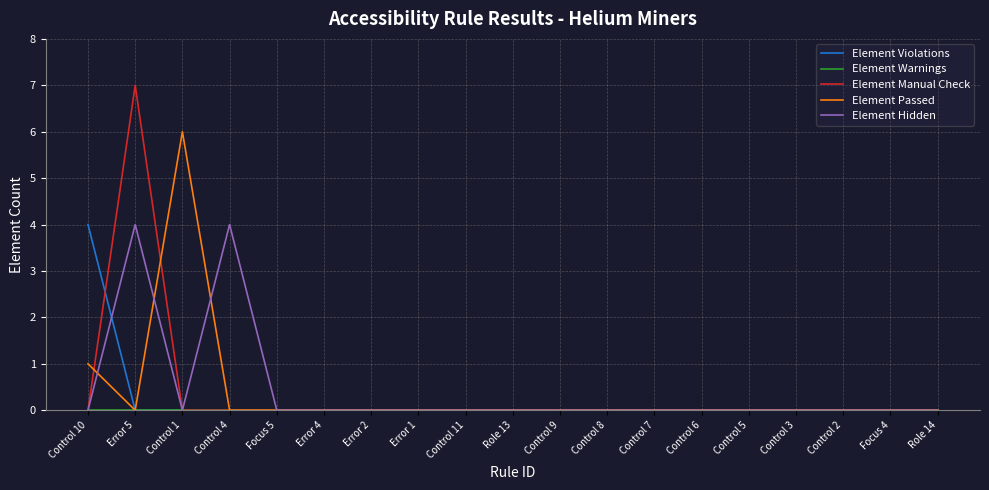

The value of Element Hidden at Control 4 is 2. True or false?

False